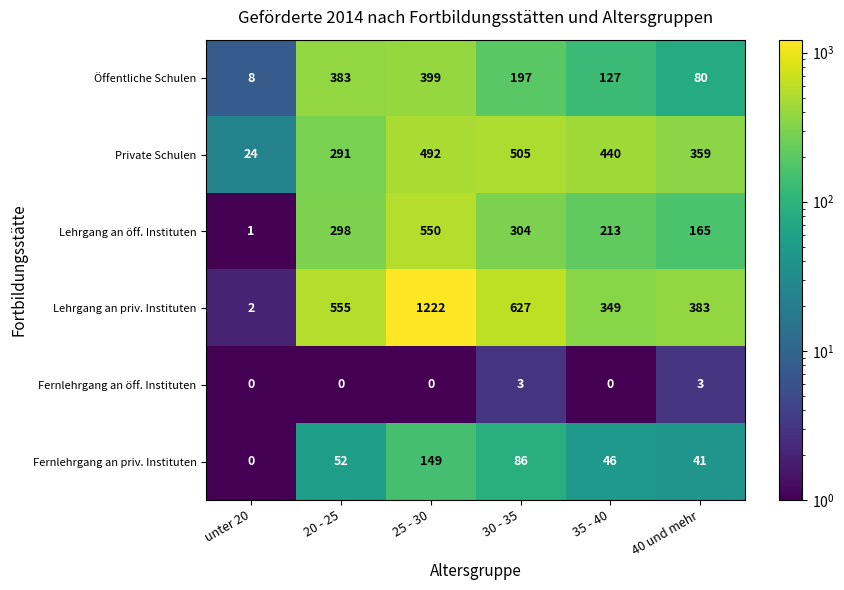

What is the average value of the Lehrgang an öff. Instituten series?

255